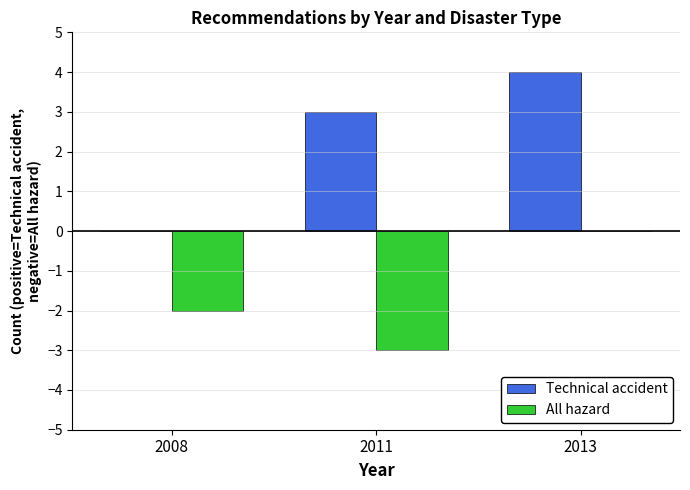

Where is Technical accident nearest to the value 2?

2011